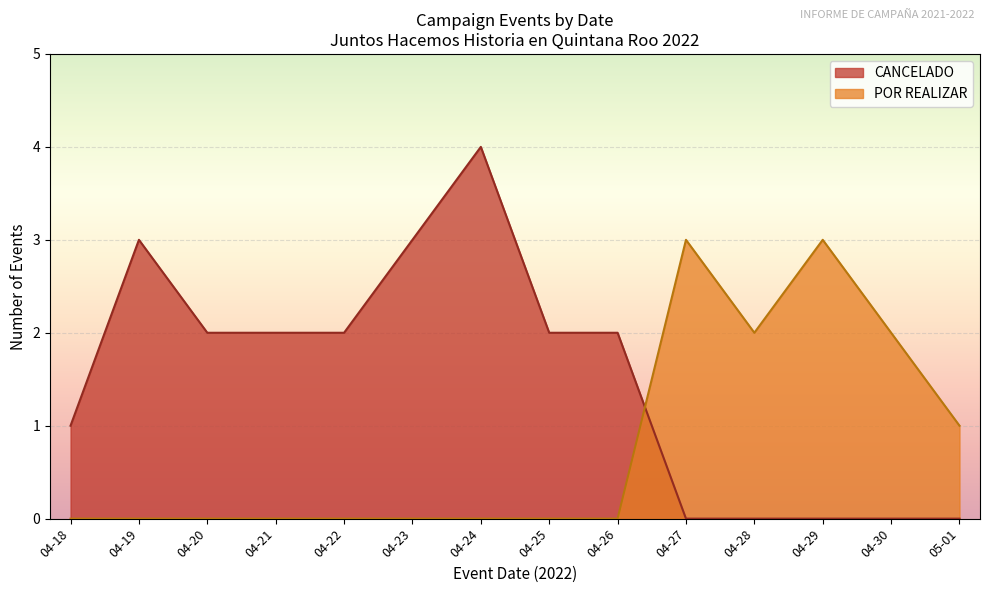

Where is POR REALIZAR nearest to the value 1?

05-01